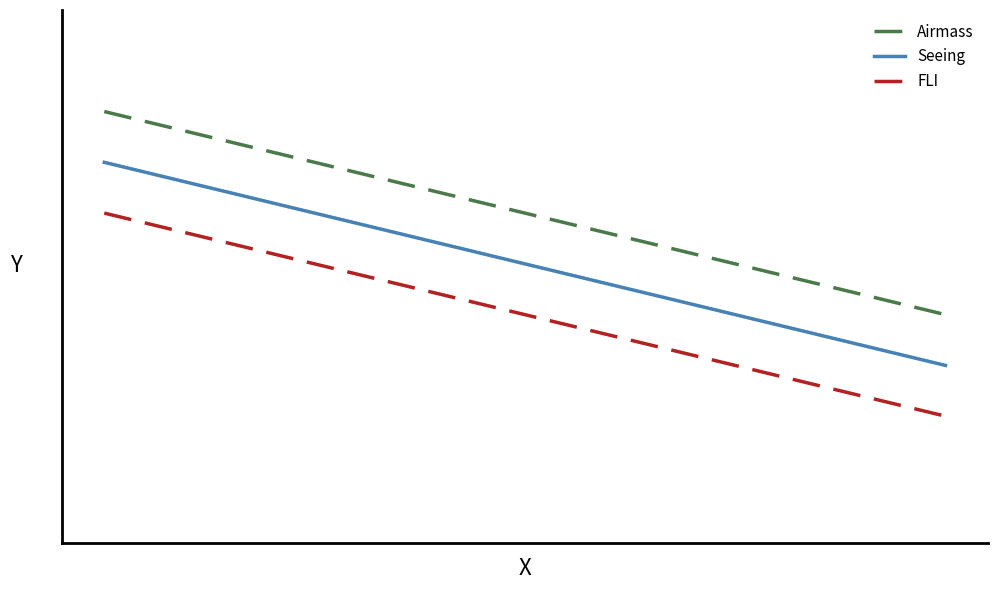

Does the chart have visible grid lines?

No